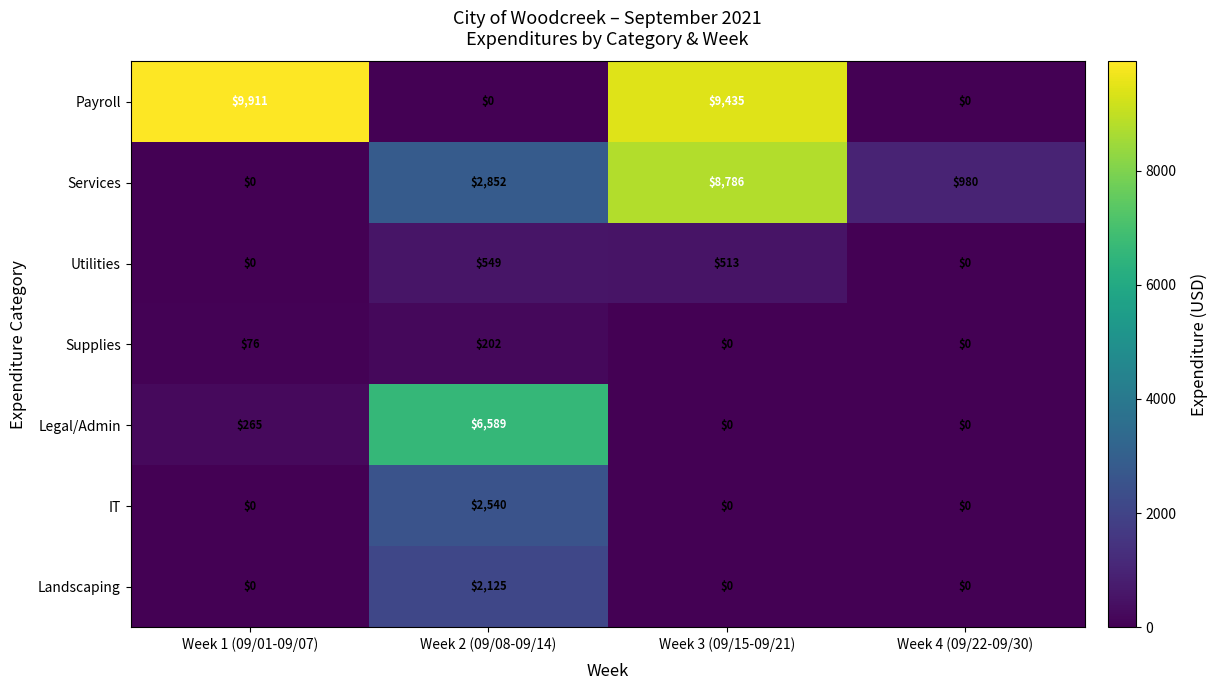

Which category has the highest value in the Supplies series?

Week 2 (09/08-09/14)